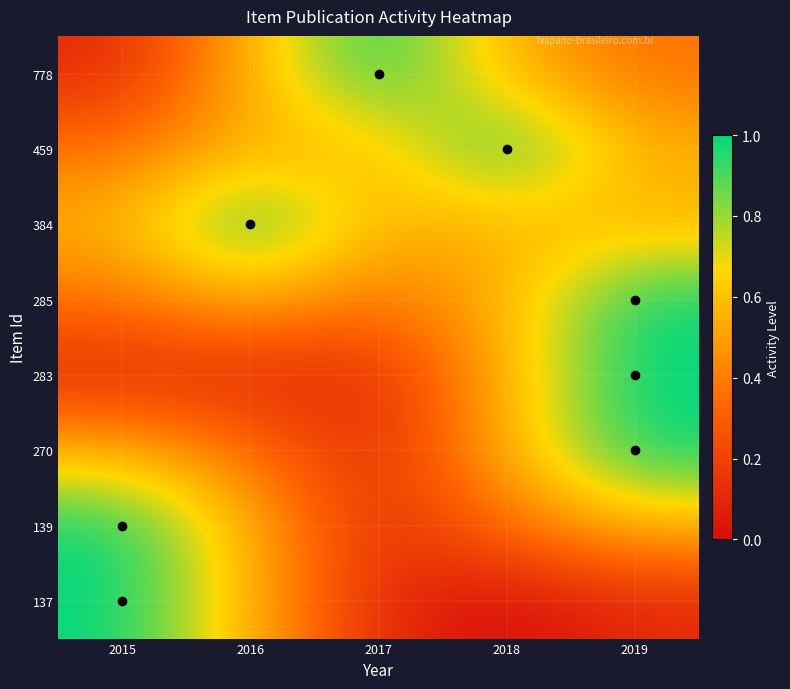

Between 2016 and 2015, which is larger?

2016